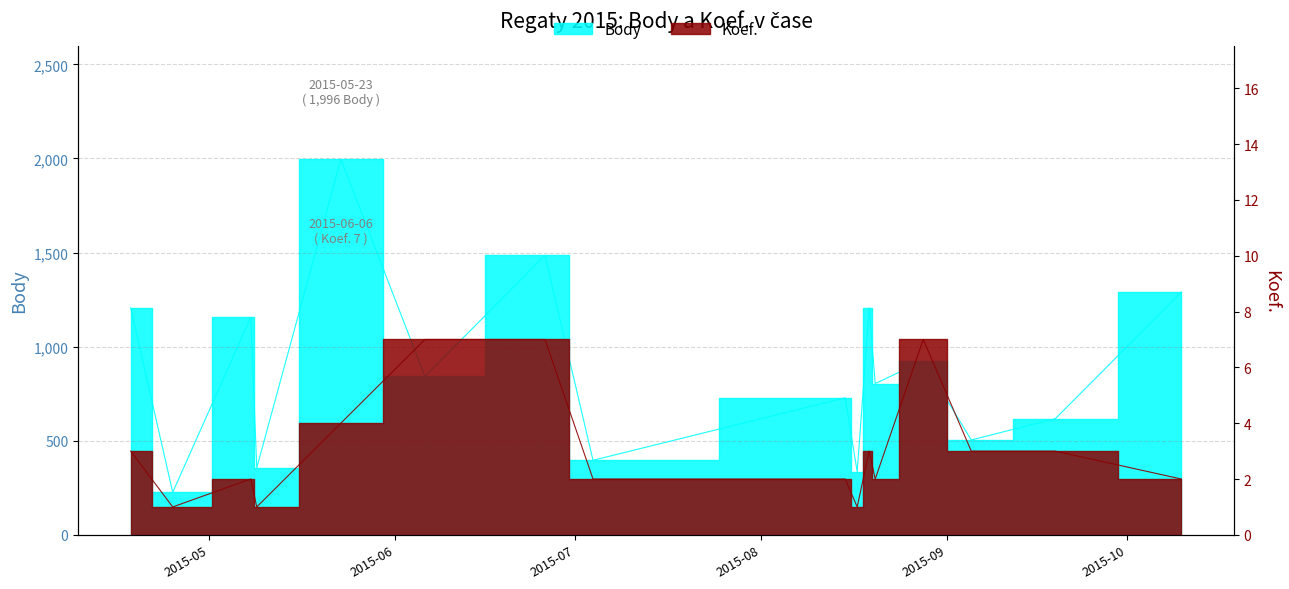

Which label corresponds to the largest value in the chart?

2015-05-23